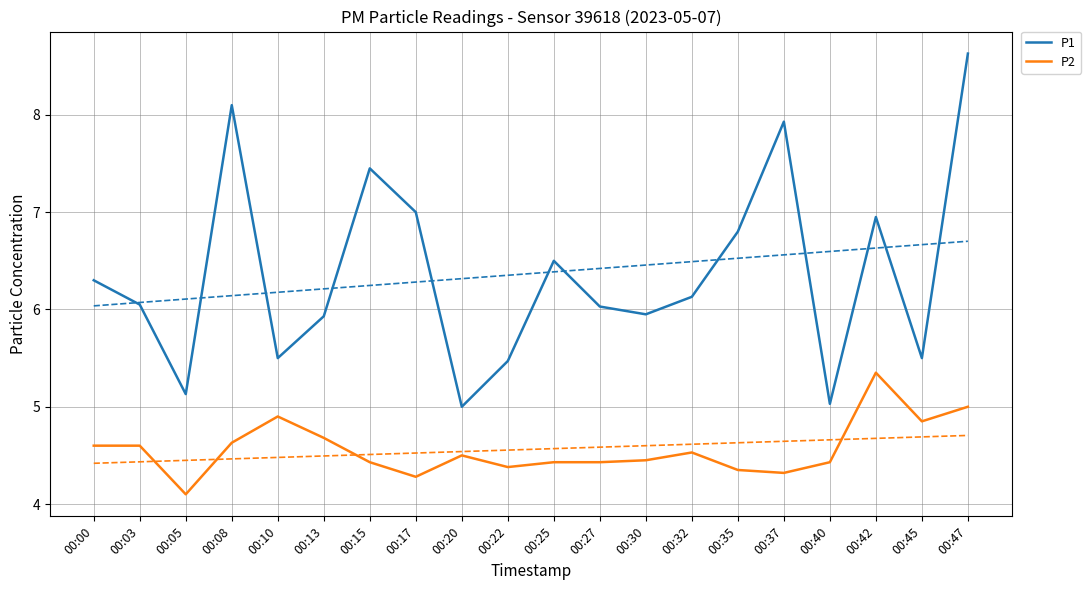

What is the value of the P2 point at the 13th from the left?

4.5